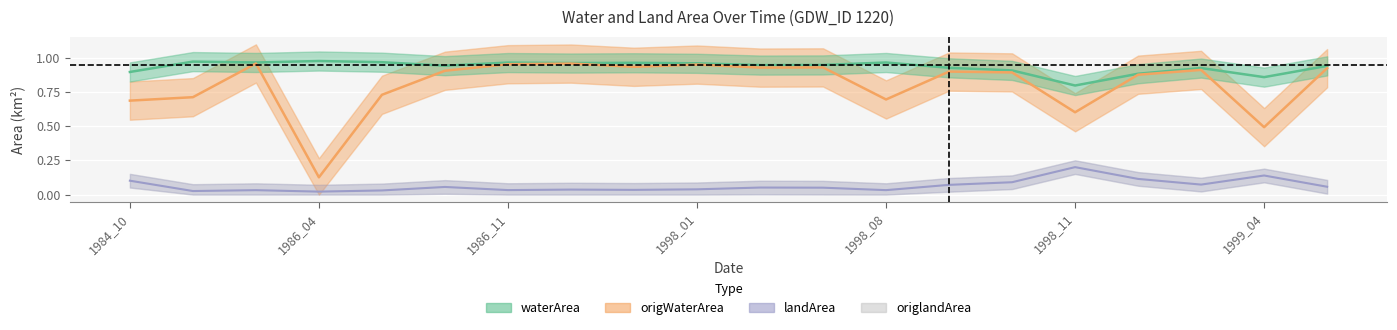

True or false: origWaterArea_line and landArea_line intersect in this chart.

False